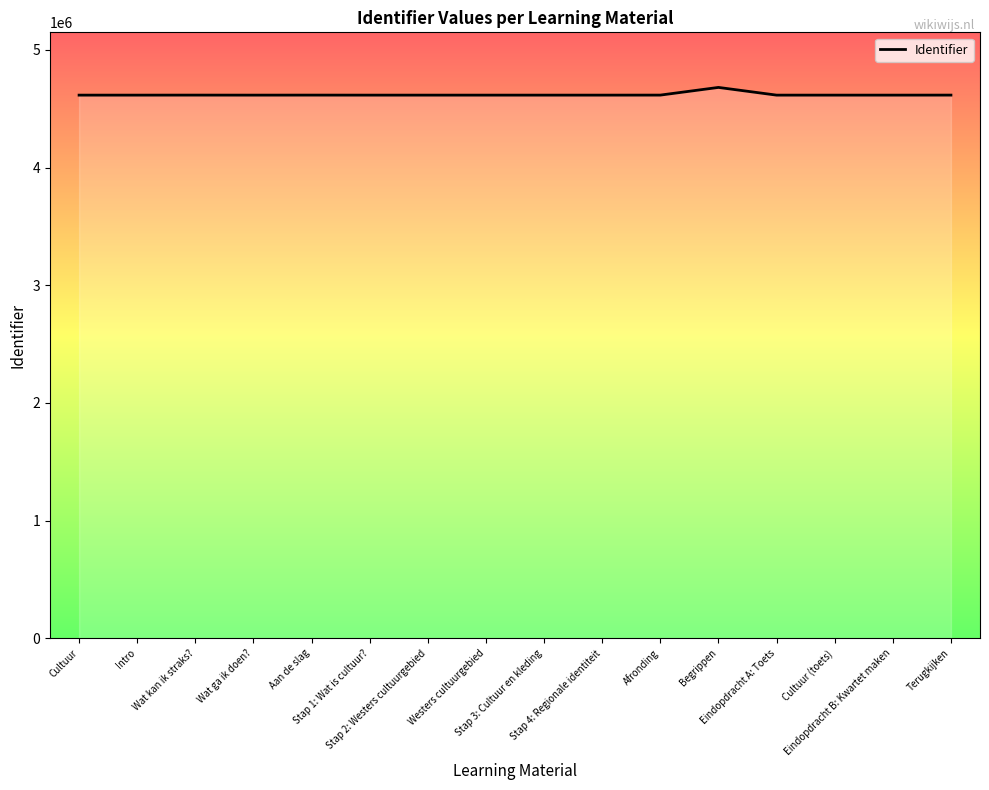

What is the smallest value displayed?

4616120